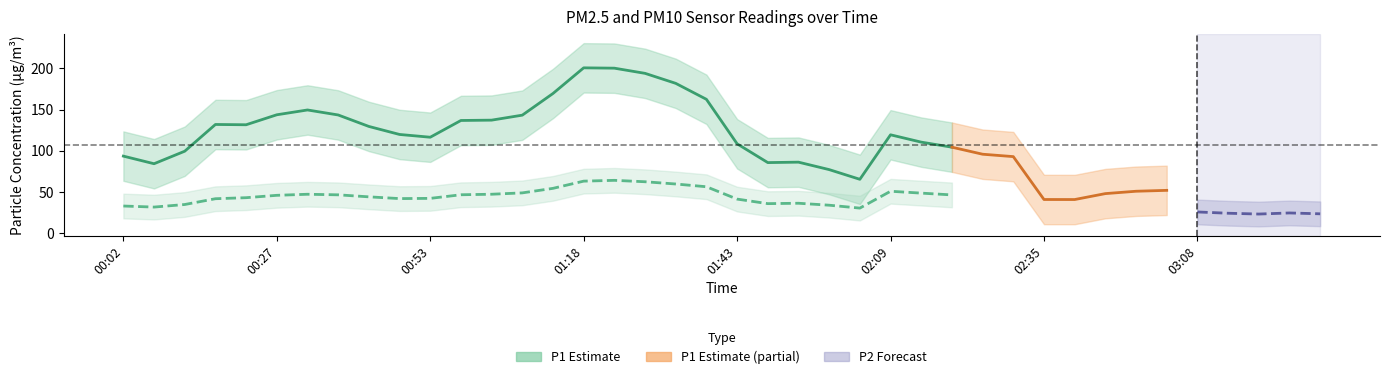

Is it true that P2 equals 31.9 at 01:08?

False